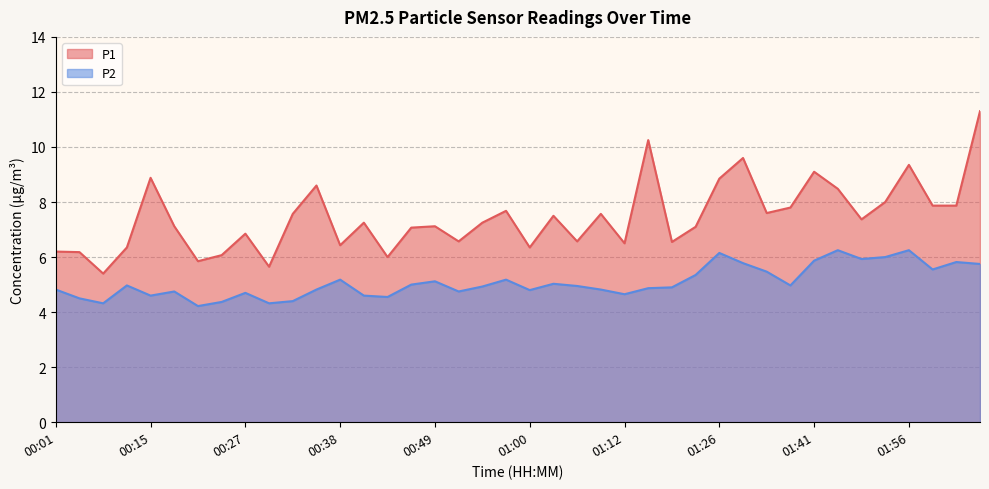

True or false: P2 and P1 cross at least once.

False